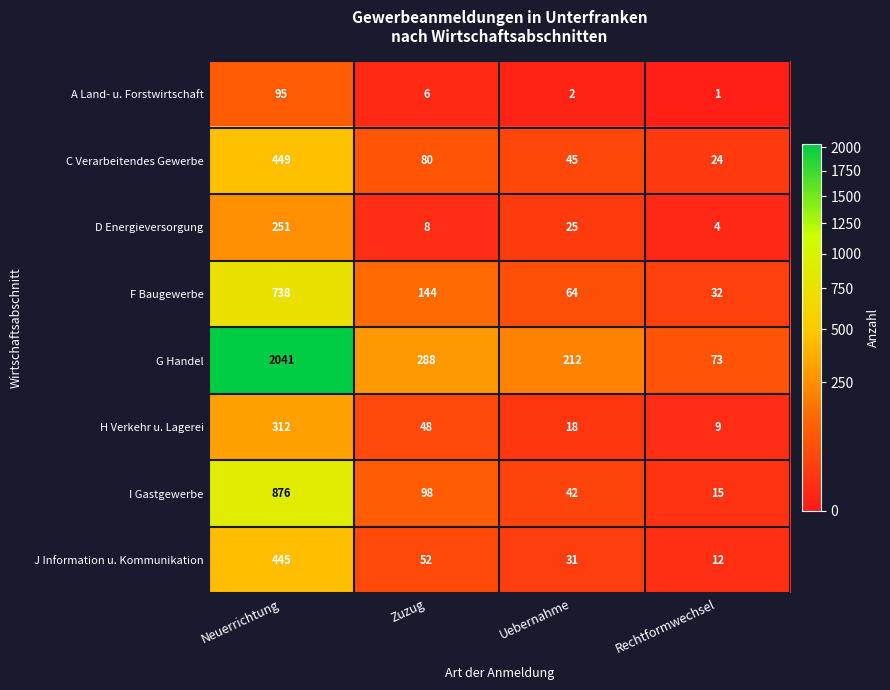

What is the sum of all F Baugewerbe values?

978